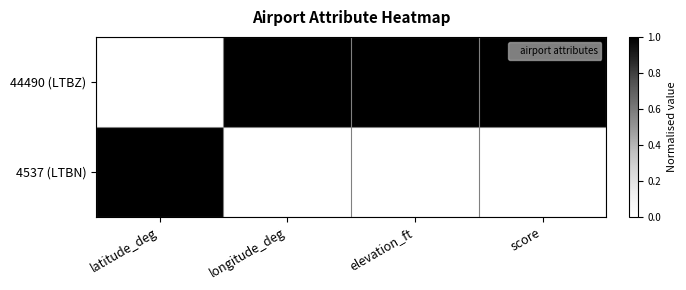

Is the value of 4537 (LTBN) at score greater than the value of 44490 (LTBZ) at score?

No